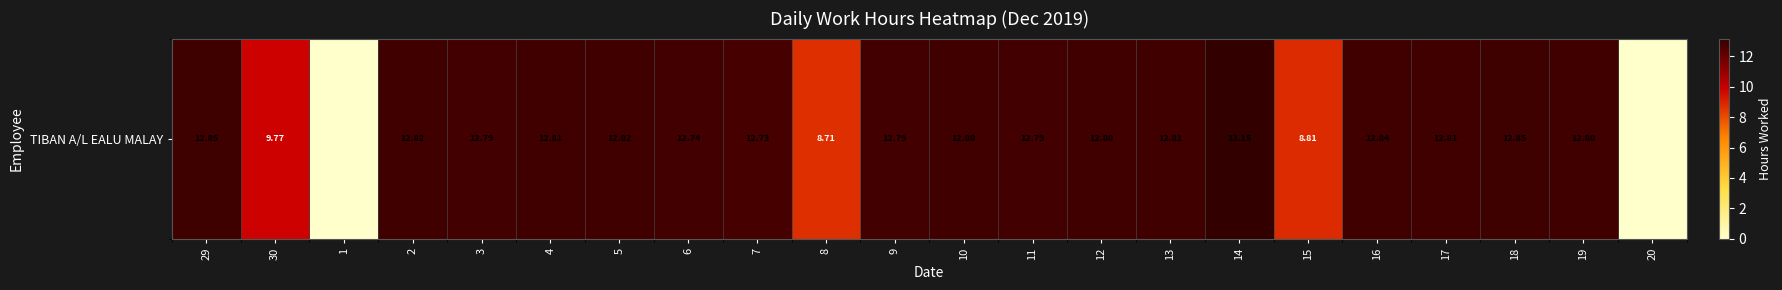

How many data points does each series have?

22